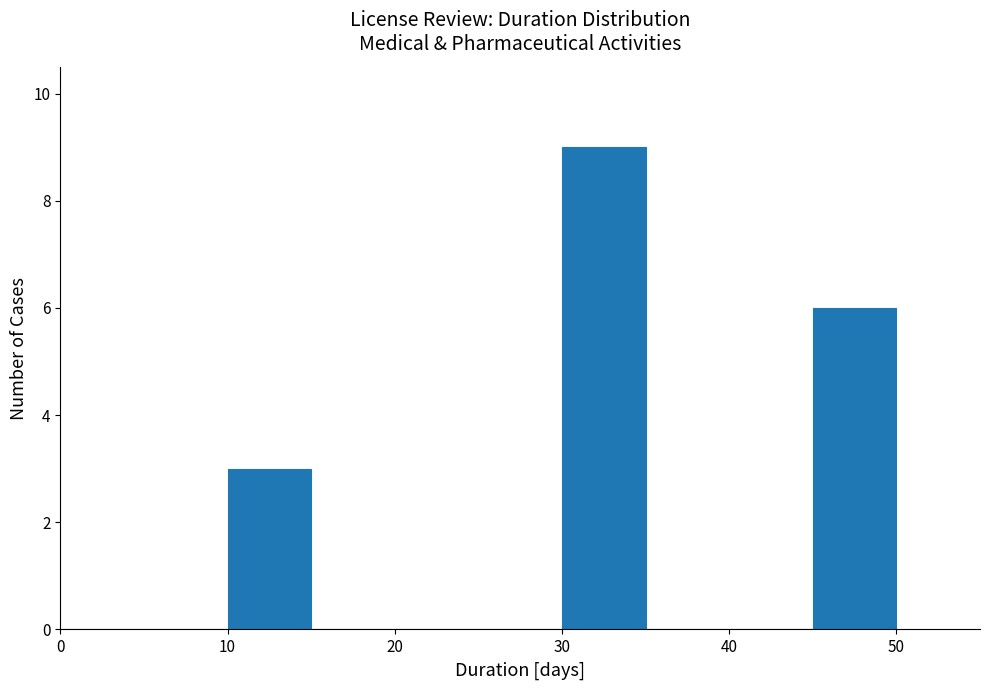

Which range on the x-axis has the tallest bar?

30 to 35